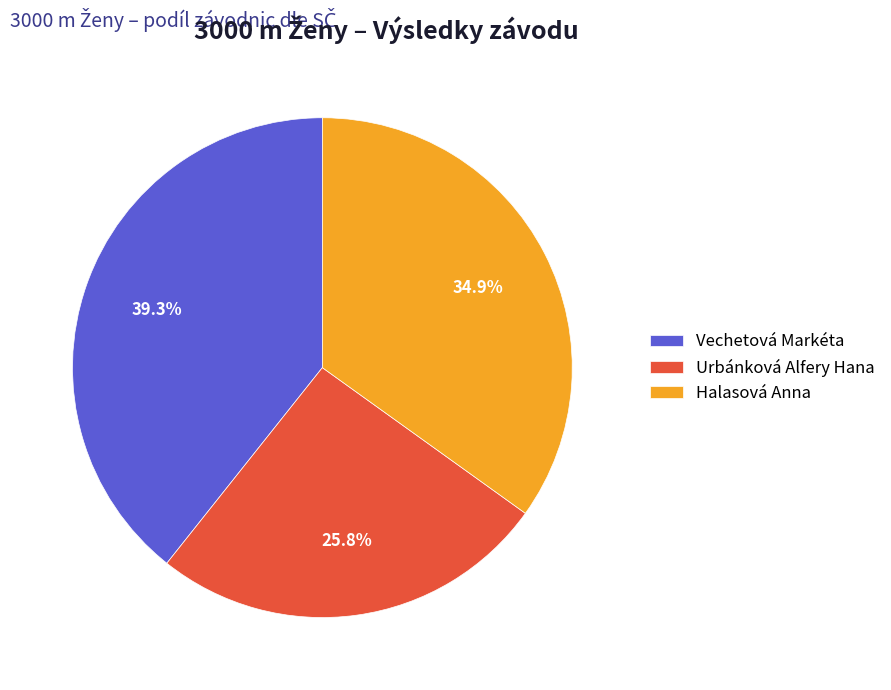

Does Urbánková Alfery Hana account for over 50% of the chart?

No